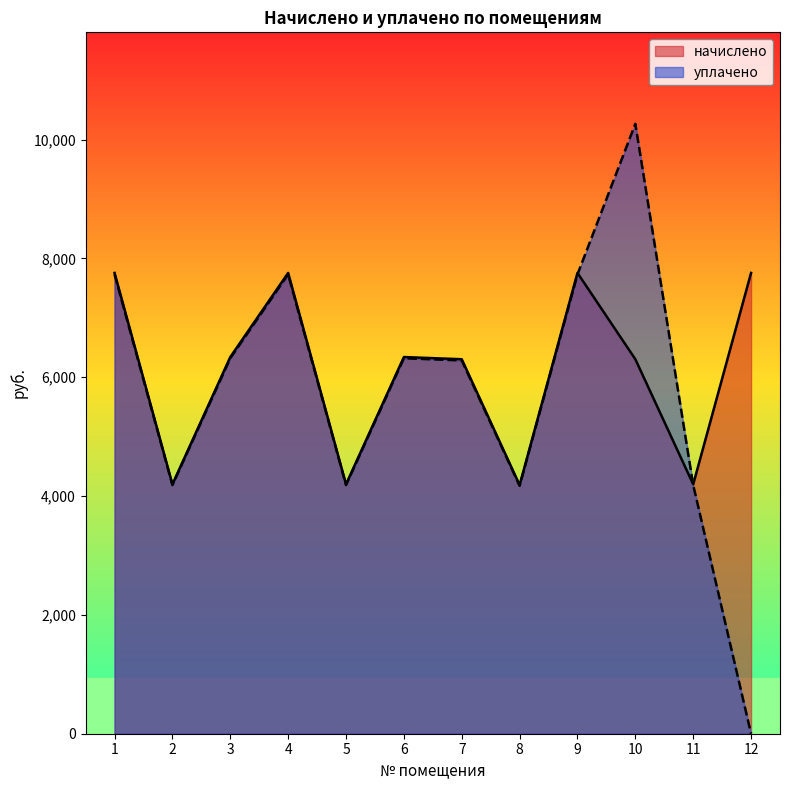

How many intersections are there between начислено and уплачено?

2